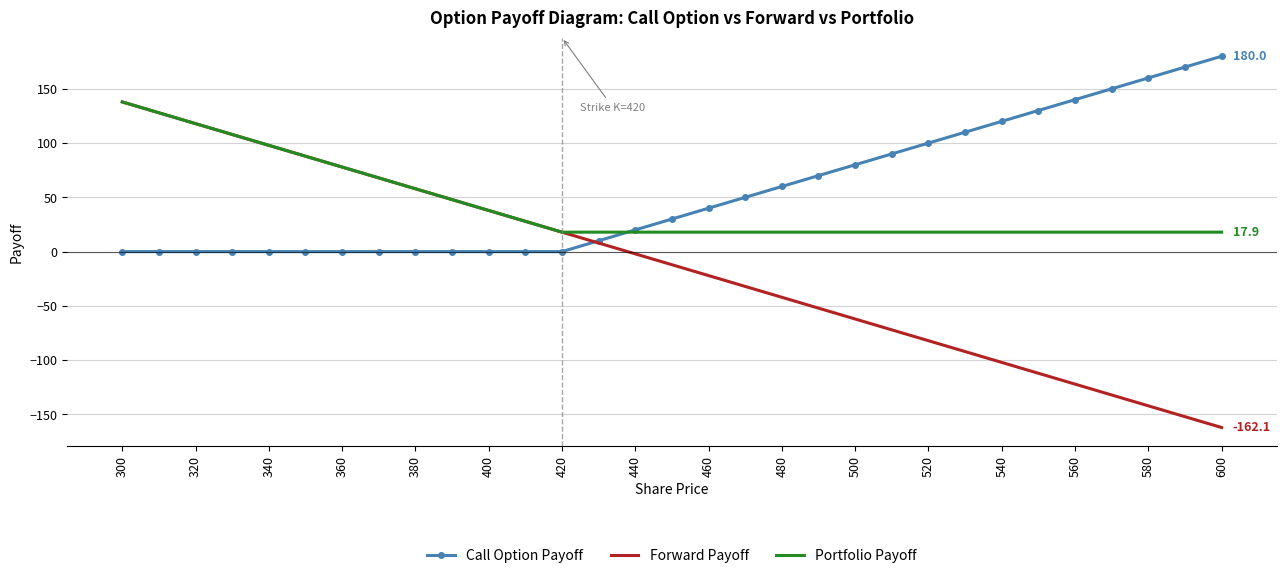

True or false: Forward Payoff and Call Option Payoff intersect in this chart.

True